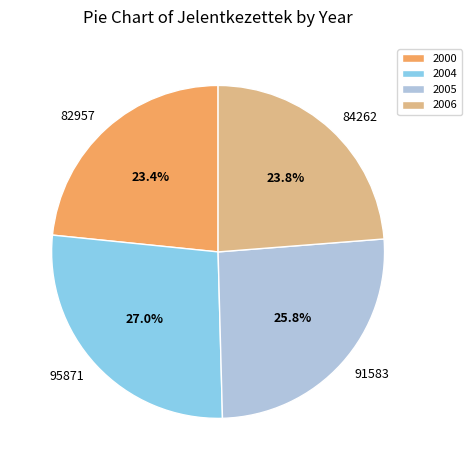

What is the largest slice in the pie chart?

2004